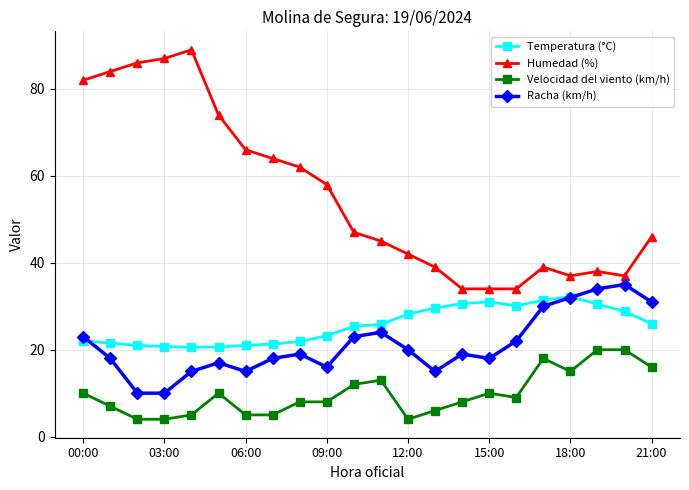

Does the chart display data point markers on the line(s)?

Yes